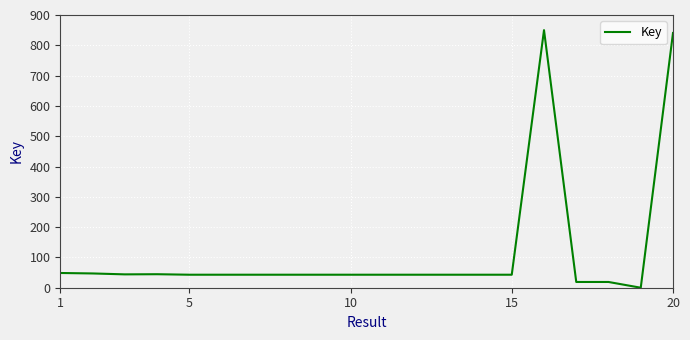

How many series are shown in this chart?

1